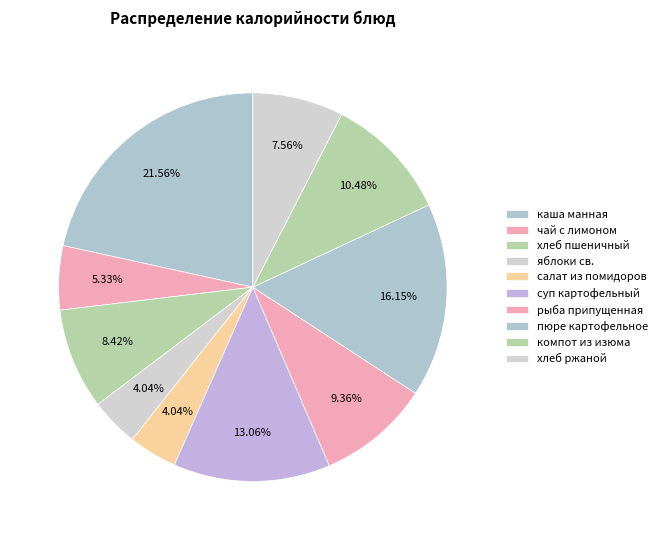

How many slices are in this pie chart?

10